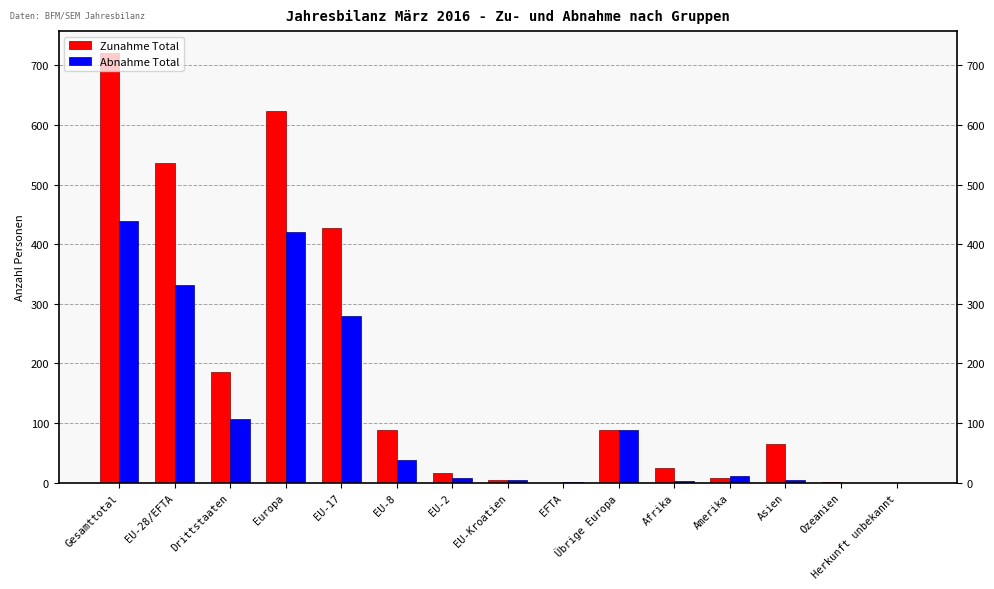

Which series has the largest range (max minus min)?

Zunahme Total